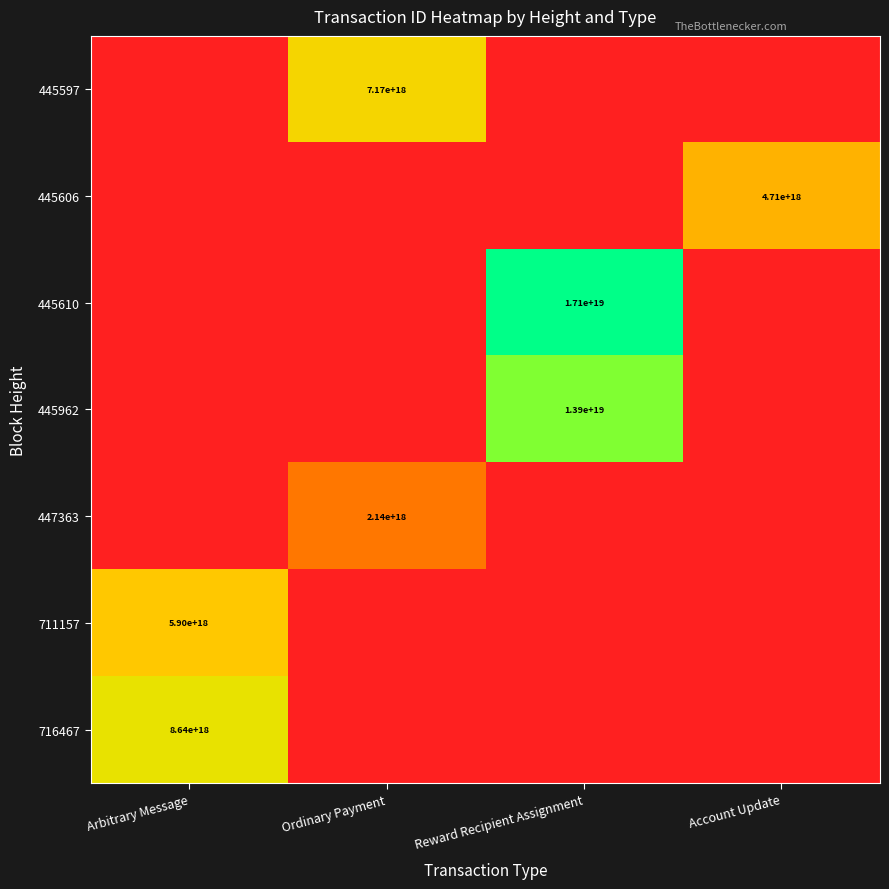

The 445962 series shows 8608546731799995392 at Reward Recipient Assignment. True or false?

False